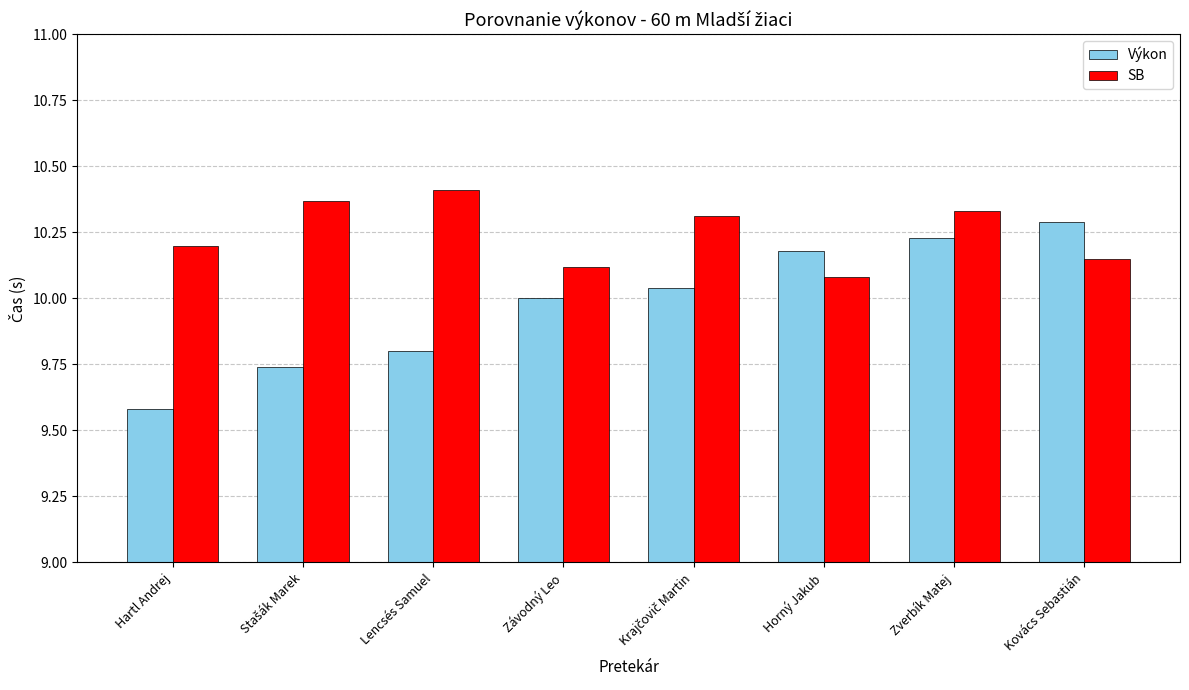

Which series has the largest range (max minus min)?

Výkon